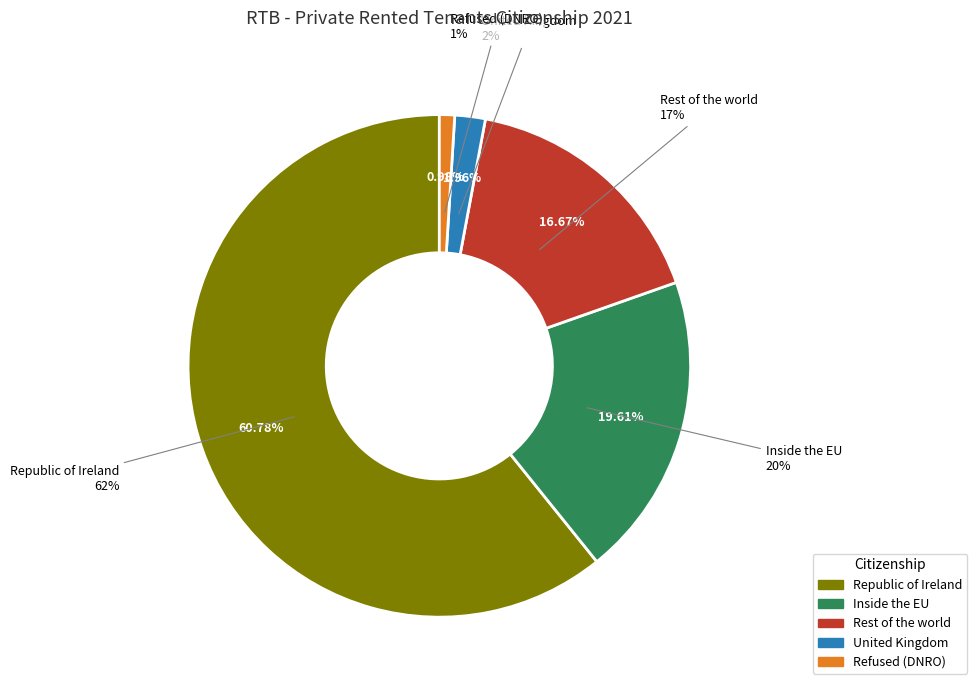

Is there any slice that represents more than half of the pie?

Yes